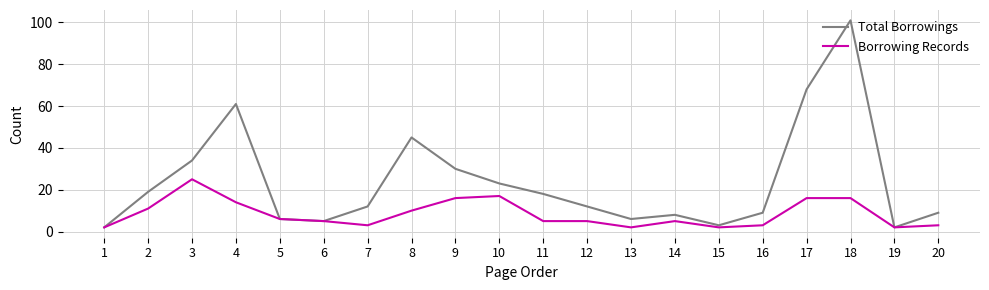

The value of Borrowing Records at 15 is 2. True or false?

True